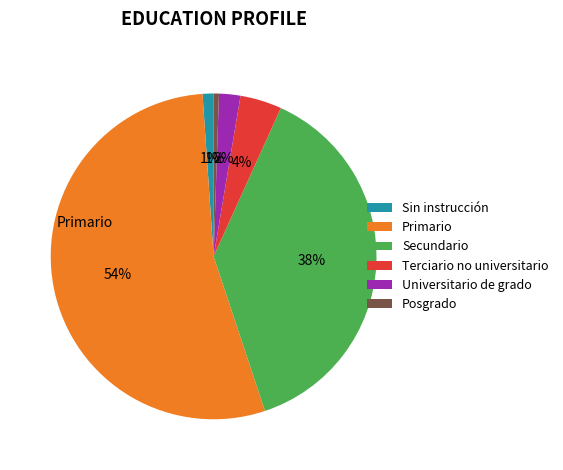

To the nearest percent, what is the difference between the Sin instrucción and Secundario slice percentages?

37%